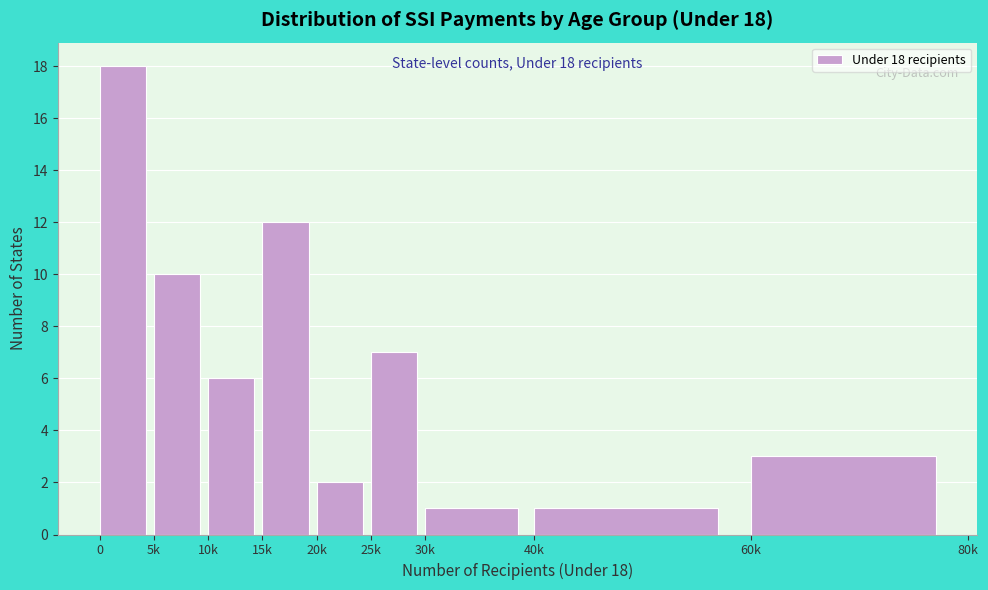

Reading left to right, transcribe all the data shown in this chart.

0=18	5k=10	10k=6	15k=12	20k=2	25k=7	30k=1	40k=1	60k=3